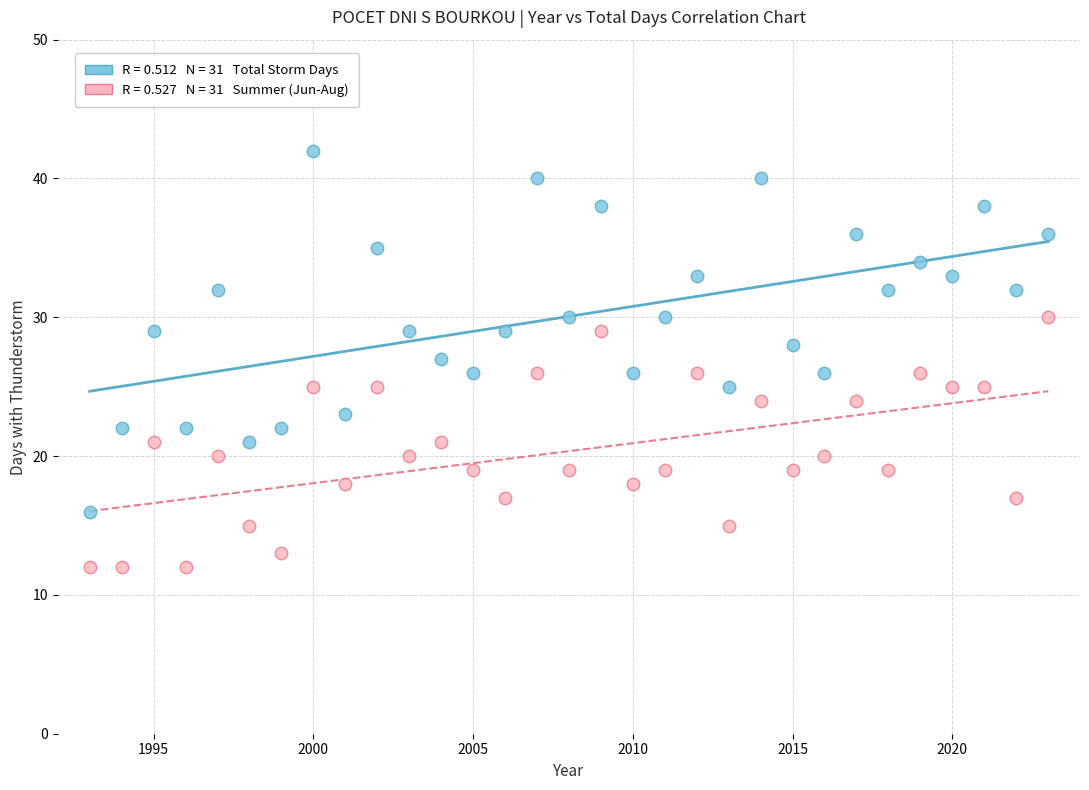

Across all data points, what is the range of Y values (max minus min)?

30